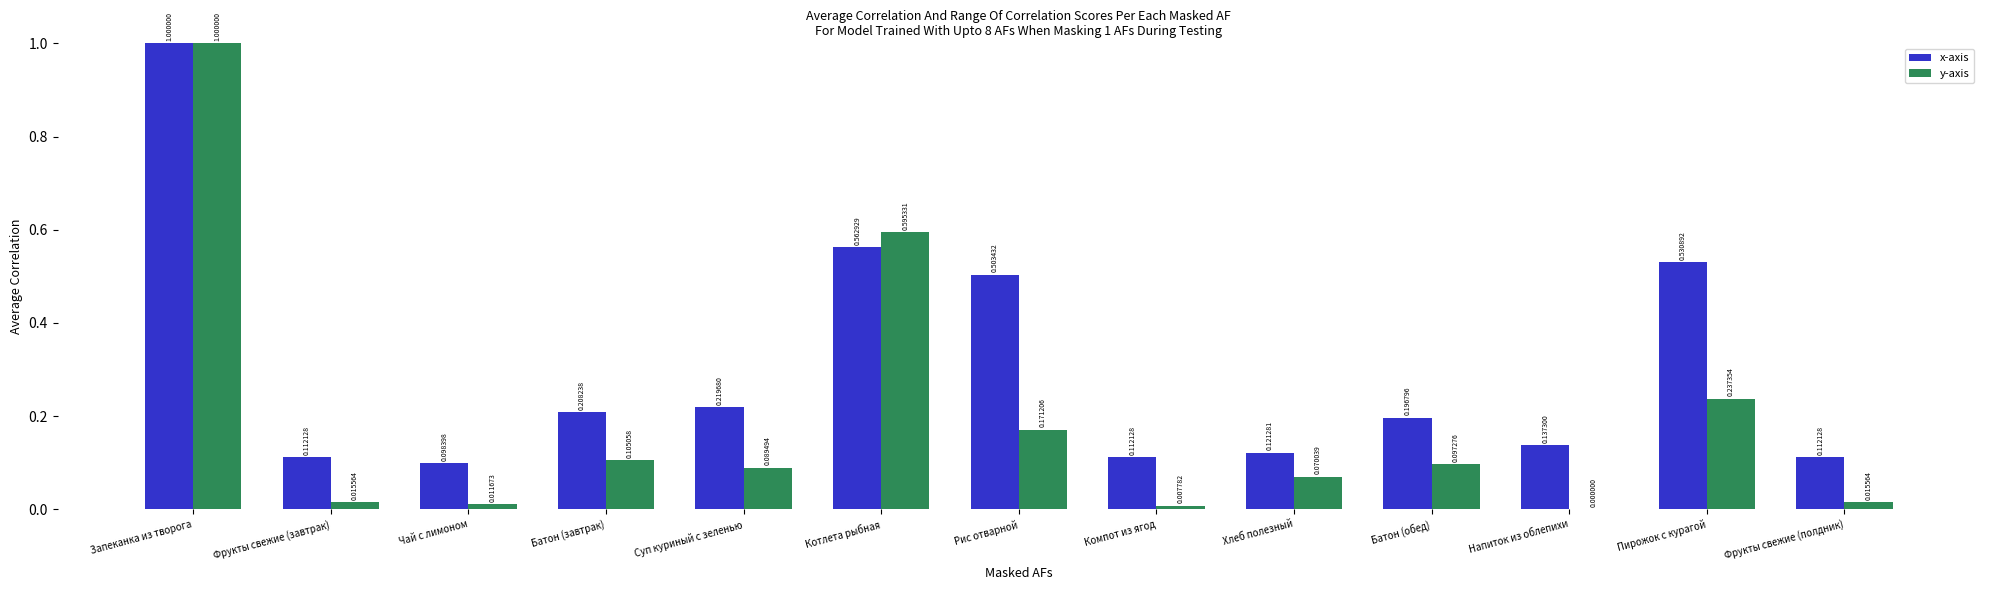

Which label corresponds to the largest value in the chart?

Запеканка из творога